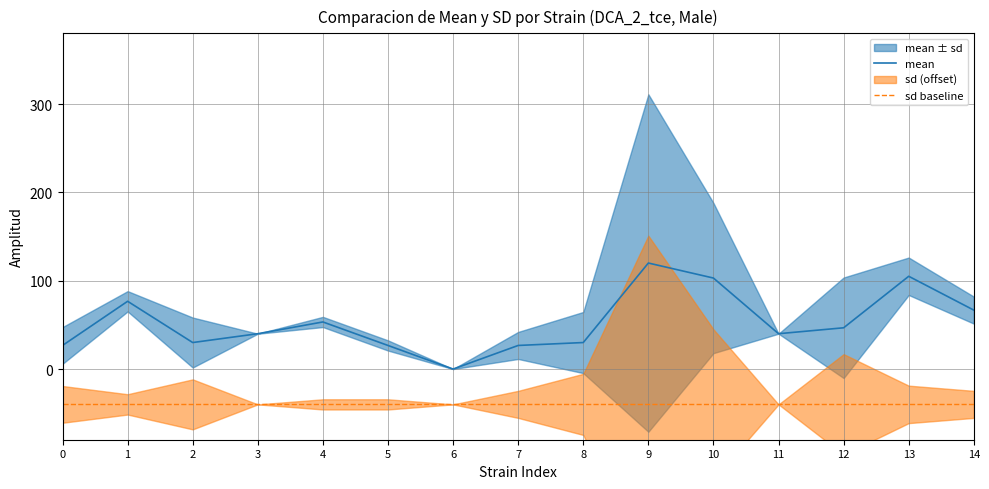

Is the value of sd baseline at 13 greater than the value of mean at 0?

No